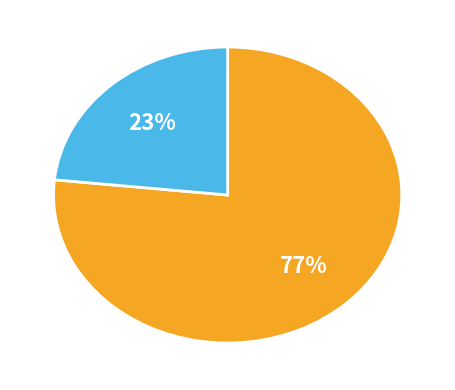

How many segments does this pie chart have?

2